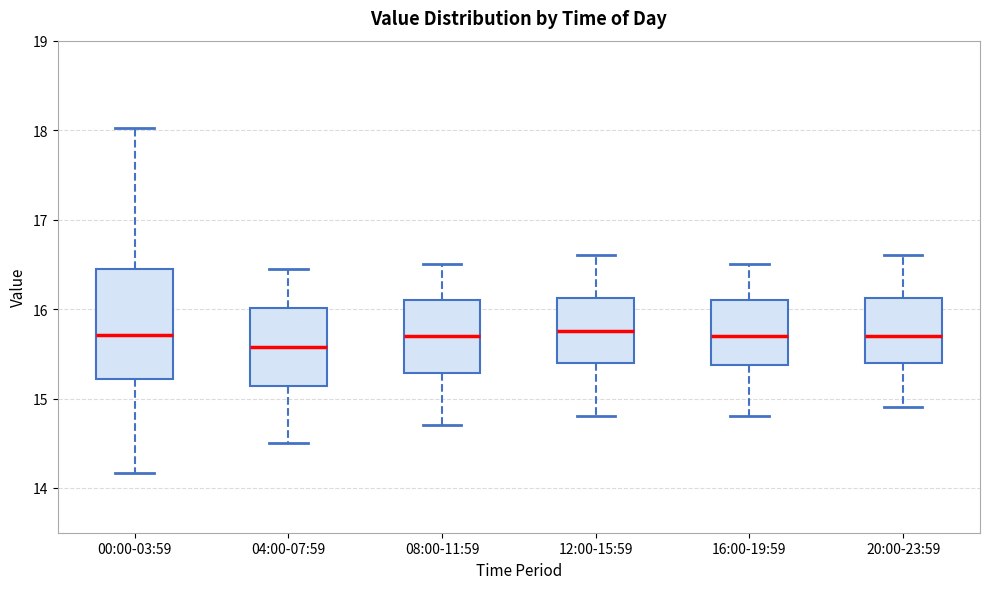

Reading left to right, read every box against the y-axis: the position of its median line, the range the box covers, and the ends of its whiskers. The values are not printed on the chart, so give them approximately, as read against the axis.

00:00-03:59: median 15.7, box 15.2 to 16.5, whiskers 14.2 to 18.0
04:00-07:59: median 15.6, box 15.1 to 16.0, whiskers 14.5 to 16.5
08:00-11:59: median 15.7, box 15.3 to 16.1, whiskers 14.7 to 16.5
12:00-15:59: median 15.8, box 15.4 to 16.1, whiskers 14.8 to 16.6
16:00-19:59: median 15.7, box 15.4 to 16.1, whiskers 14.8 to 16.5
20:00-23:59: median 15.7, box 15.4 to 16.1, whiskers 14.9 to 16.6